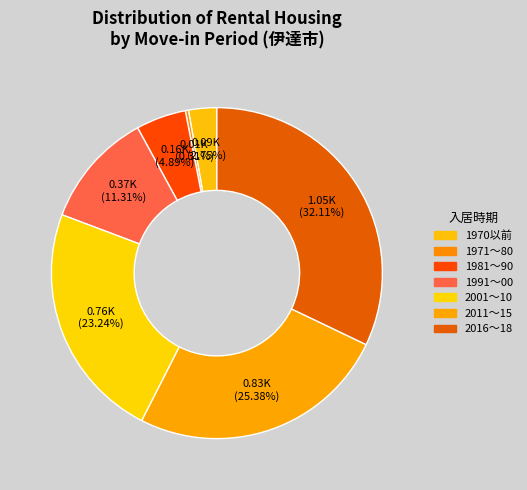

Which category has the smallest portion of the pie?

02_1971～1980年